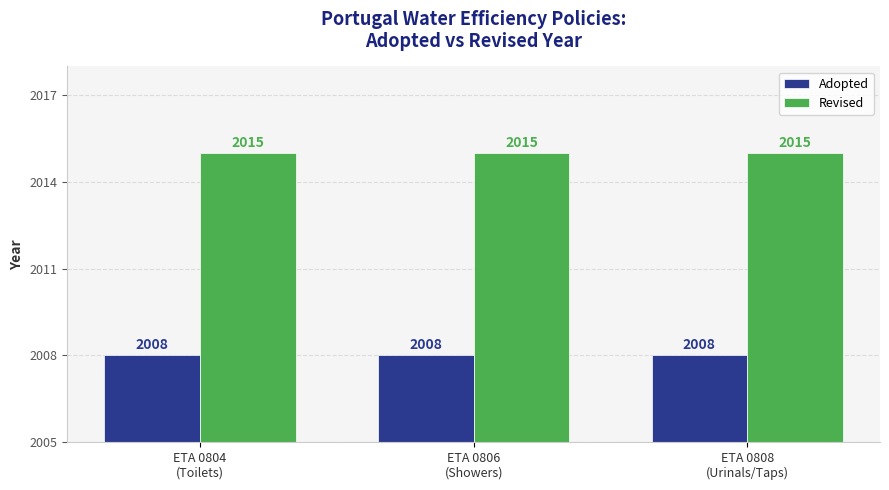

Count the number of categories in the chart.

3